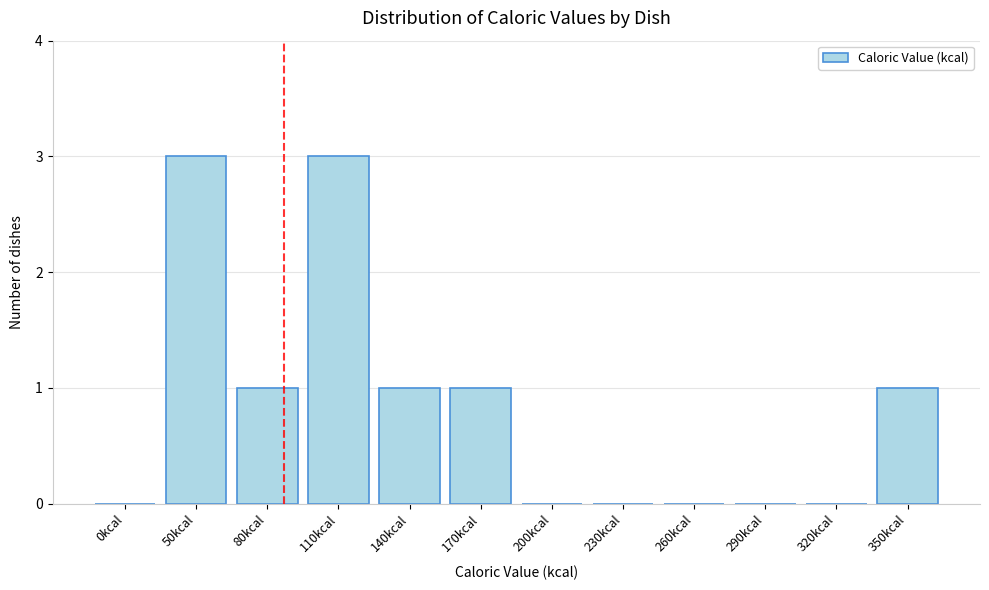

Reading left to right, list all the values displayed in this chart.

0kcal=0	50kcal=3	80kcal=1	110kcal=3	140kcal=1	170kcal=1	200kcal=0	230kcal=0	260kcal=0	290kcal=0	320kcal=0	350kcal=1